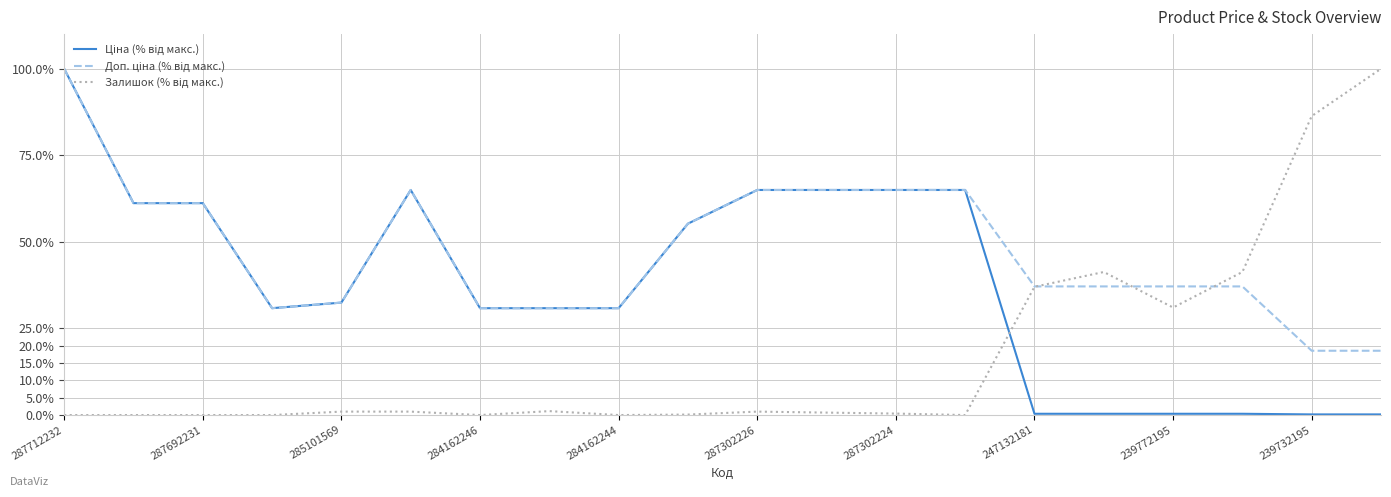

At which category is the sum across all series the highest?

287712232